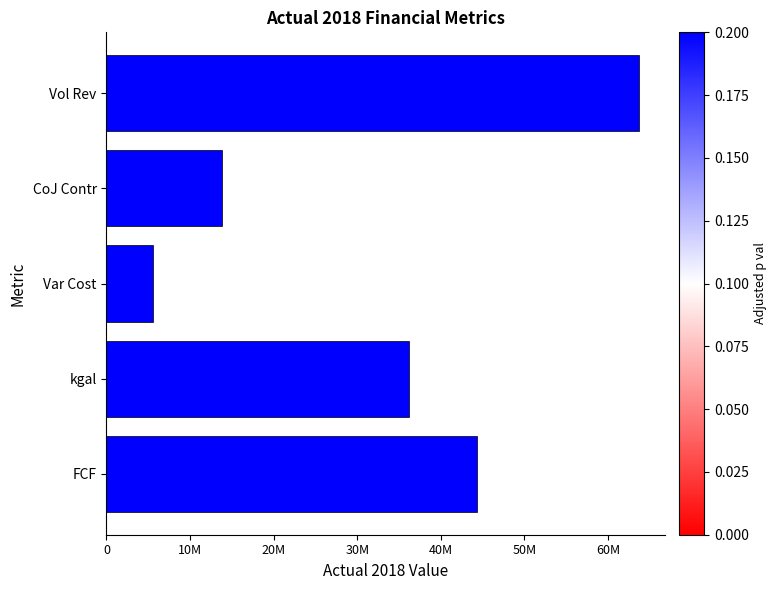

Are the bars horizontal?

Yes